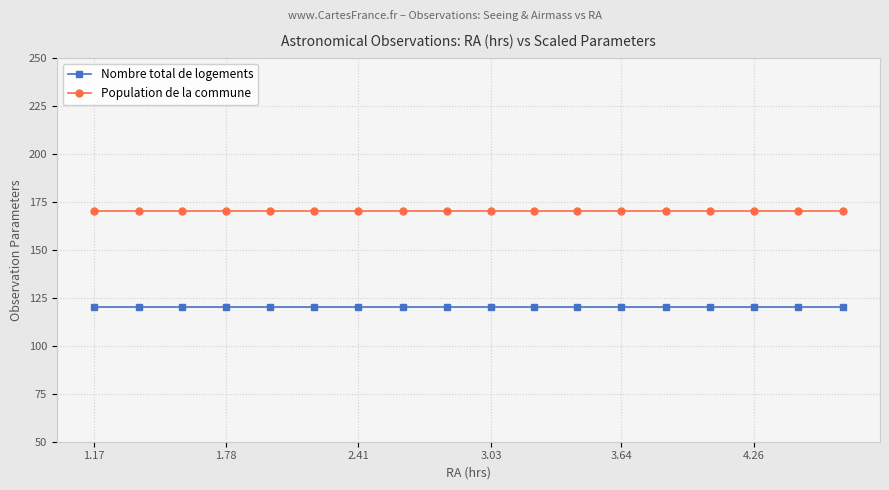

What are all the series names shown in the legend?

Nombre total de logements, Population de la commune